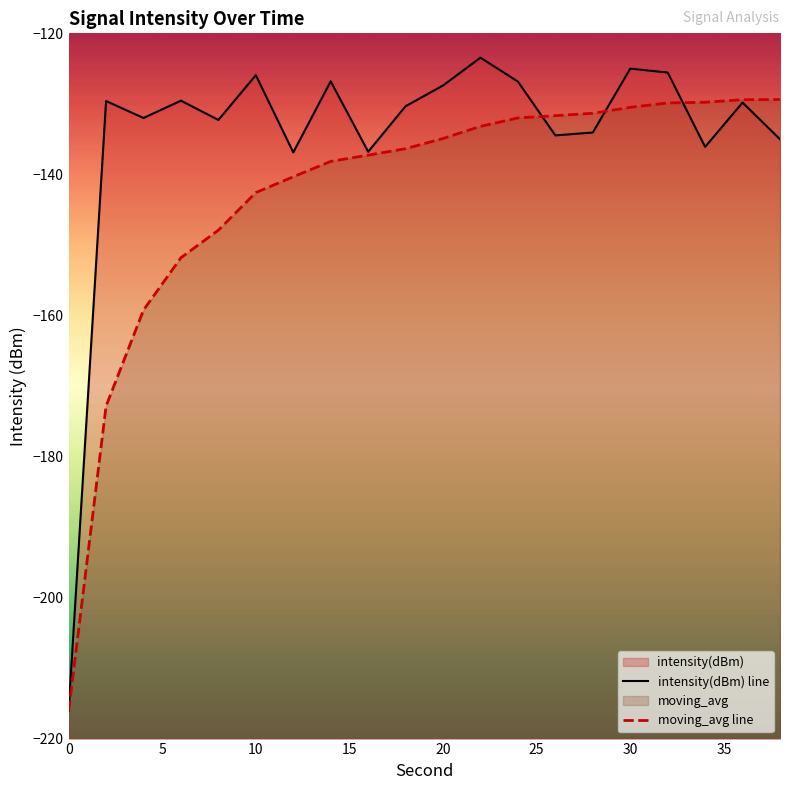

Is the value of intensity(dBm) line at 17 greater than the value of moving_avg line at 15?

Yes